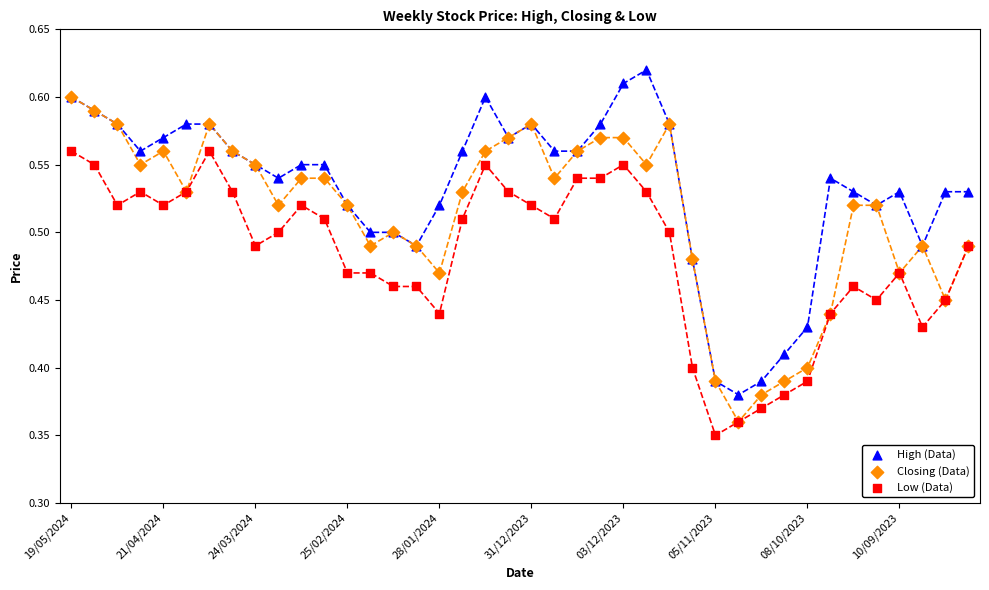

Which series has the largest Y range (max minus min)?

High (Data)